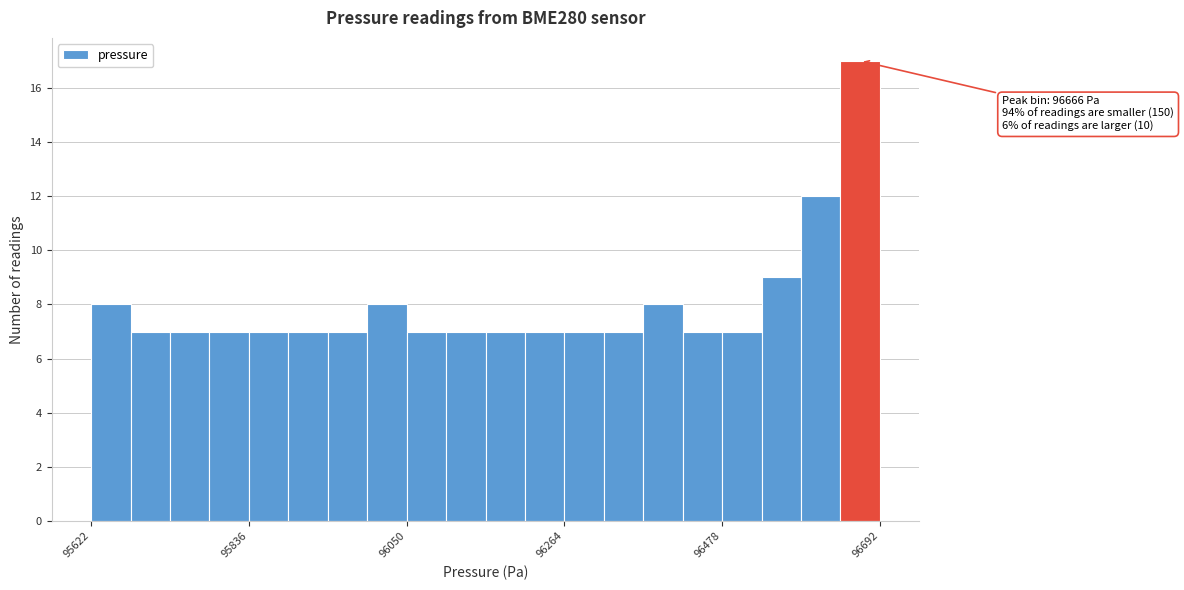

Read against the x-axis, roughly where is the centre of the tallest bar?

96650